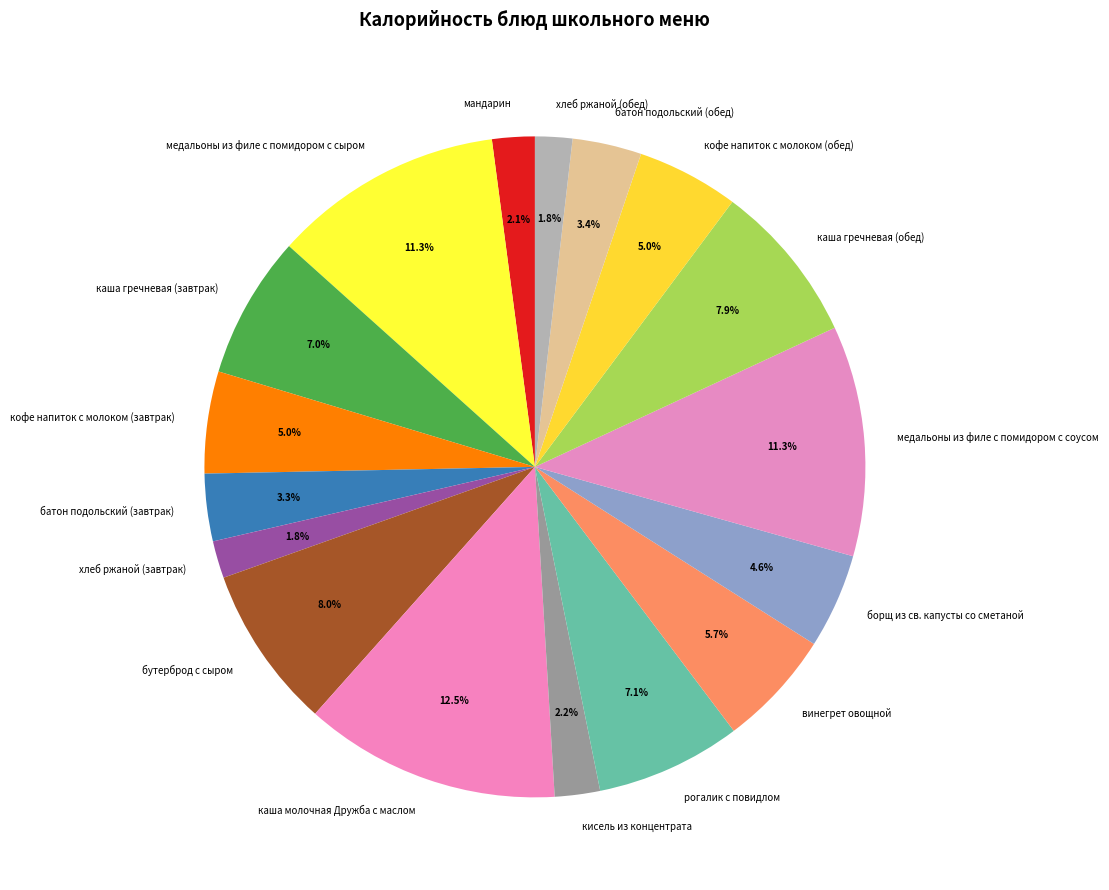

Count the number of slices in the pie.

17